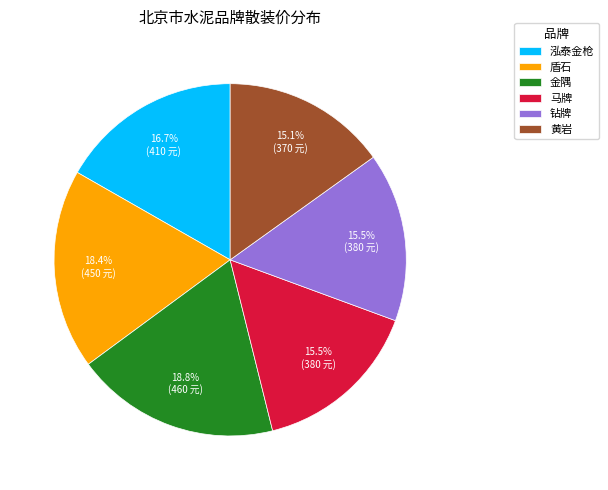

What is the ratio of the value at 金隅 to the value at 黄岩?

1.2